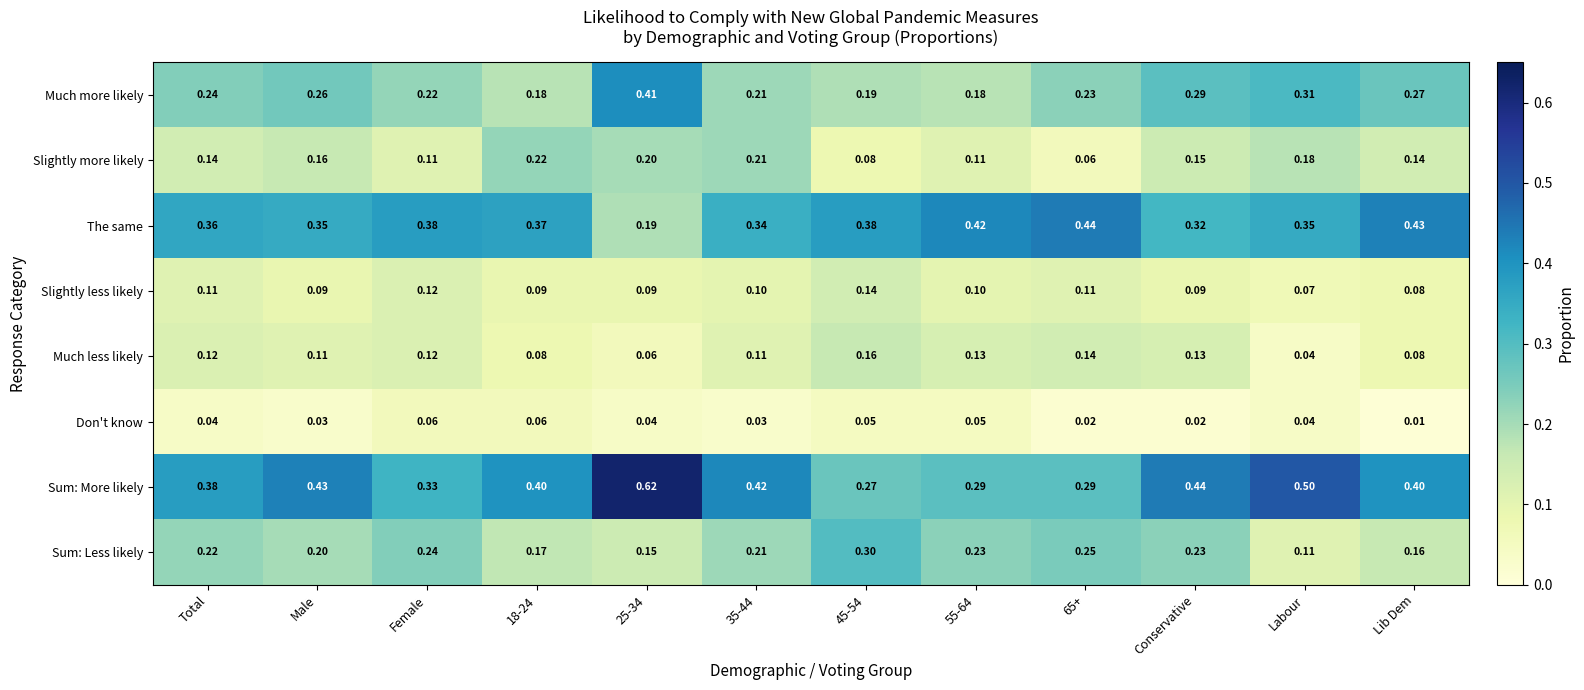

Count the number of categories in the chart.

12